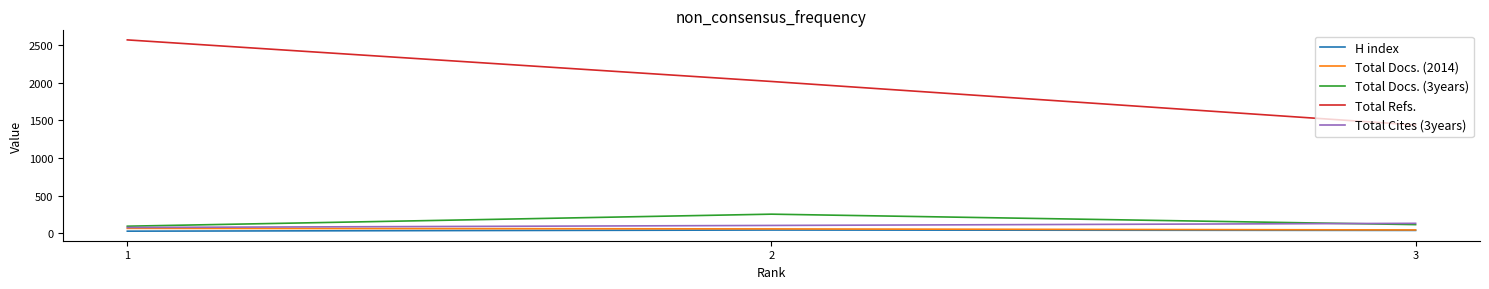

What is the sum of the Total Refs. values at 1 and 3?

4008